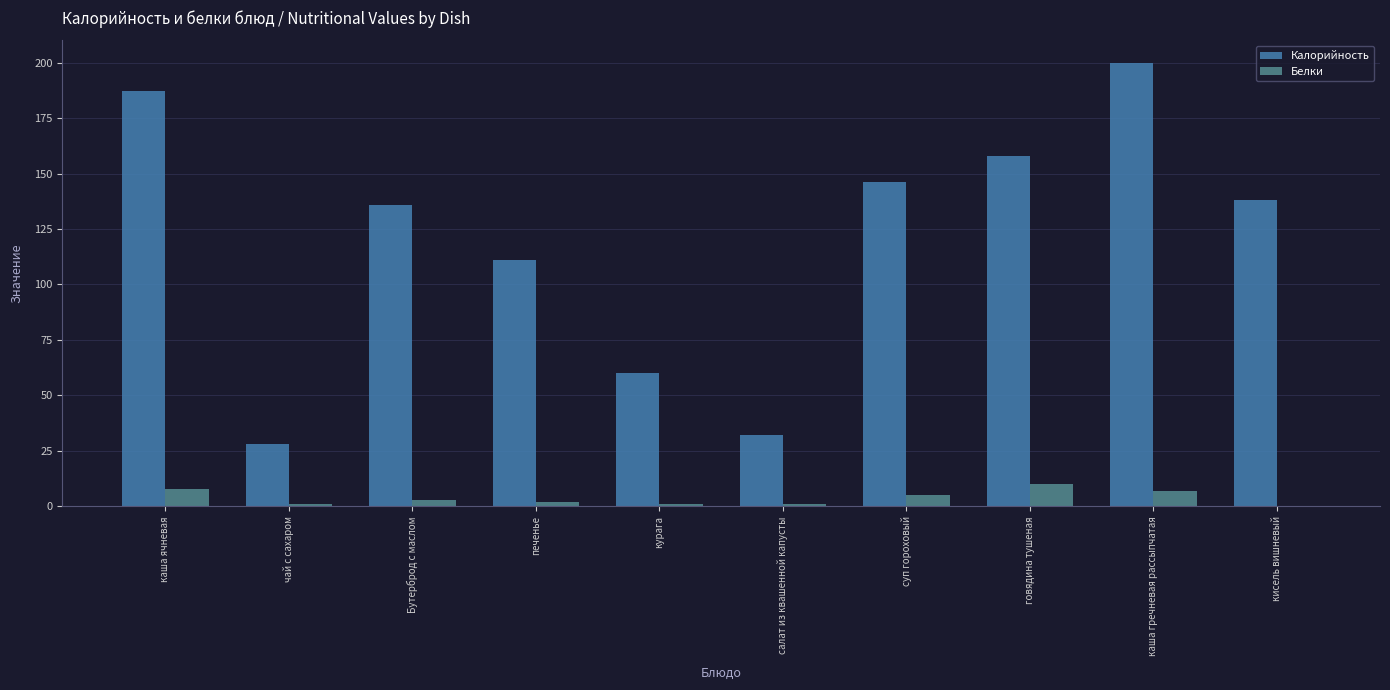

Which series has the largest total across all categories?

Калорийность